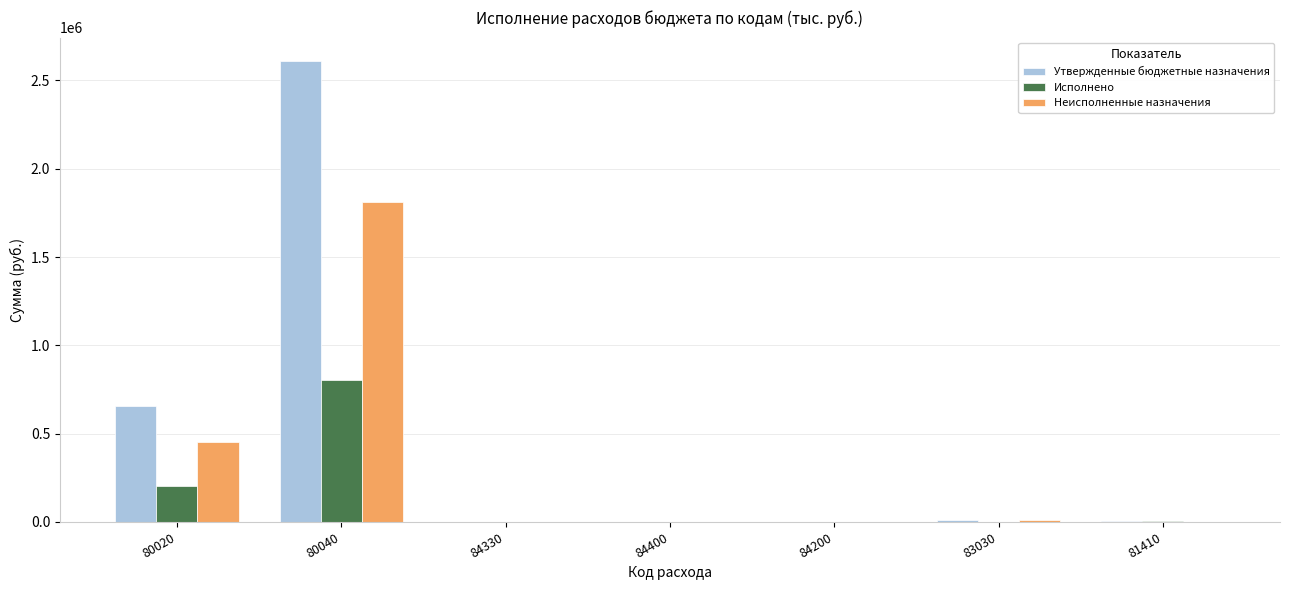

What is the greatest value displayed?

2611611.0